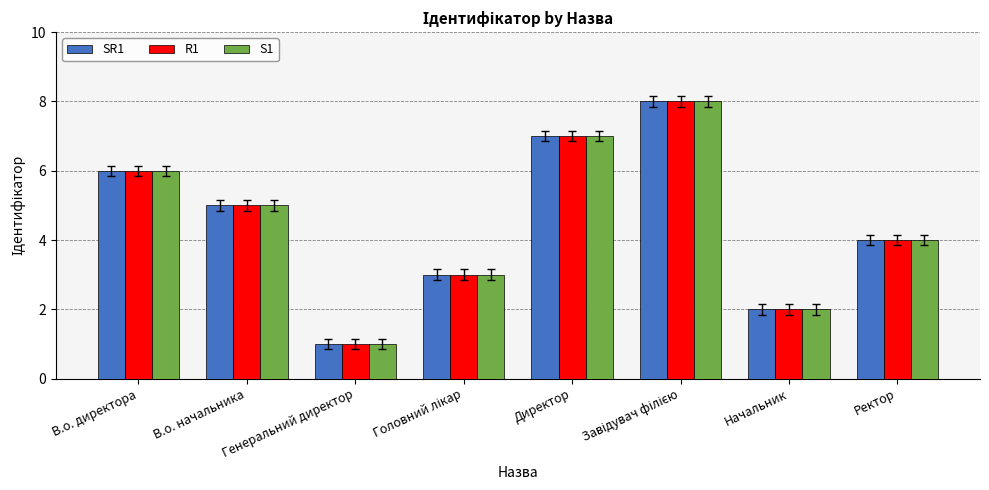

Which label corresponds to the smallest value in the chart?

Генеральний директор